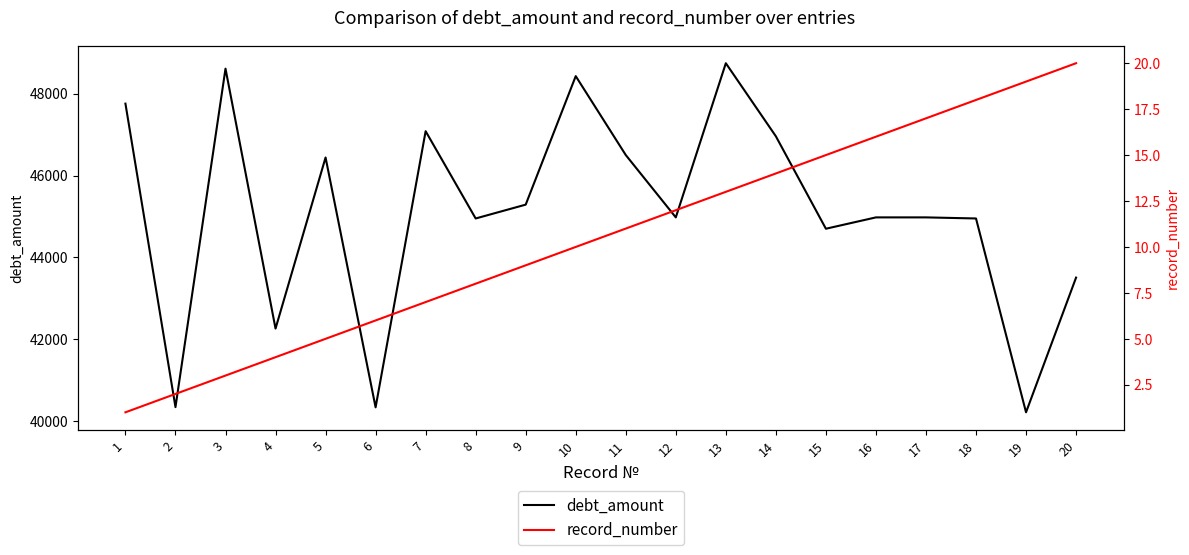

At which category does the chart reach its peak across all series?

13